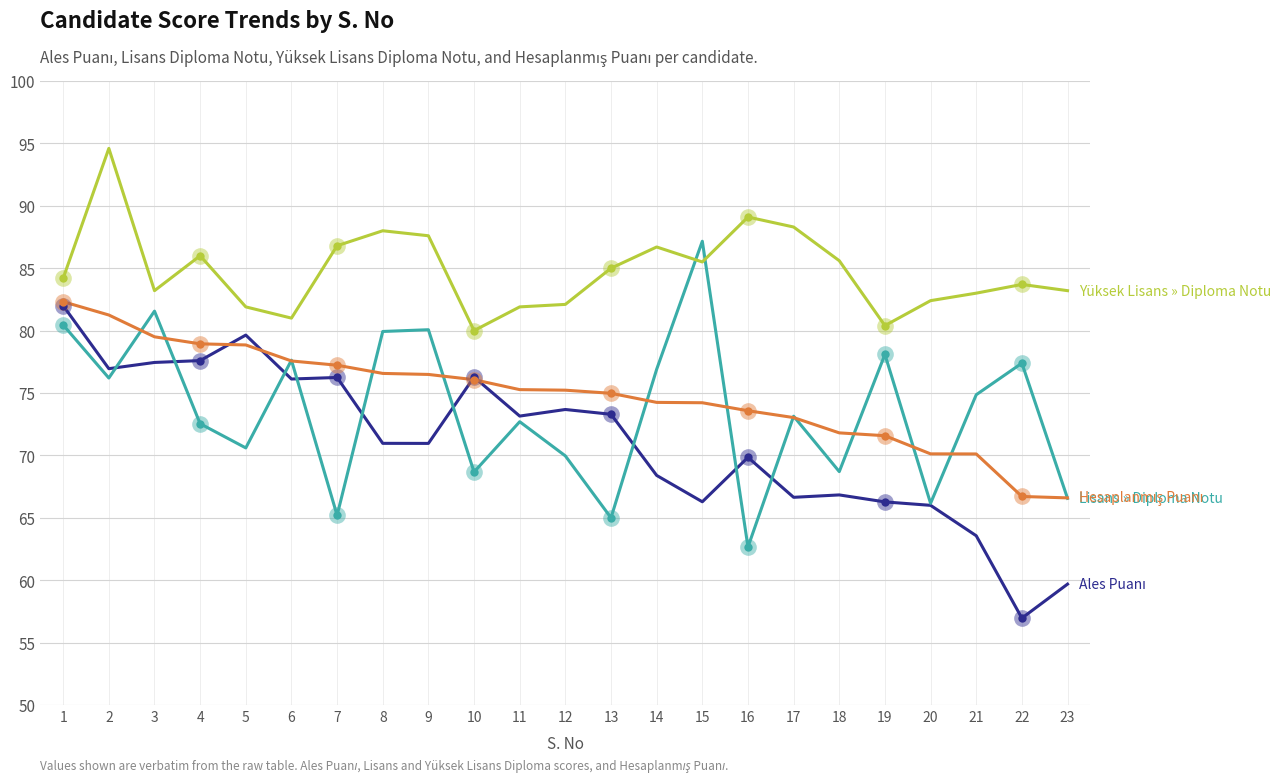

What is the approximate value of Ales Puanı at 17?

66.6